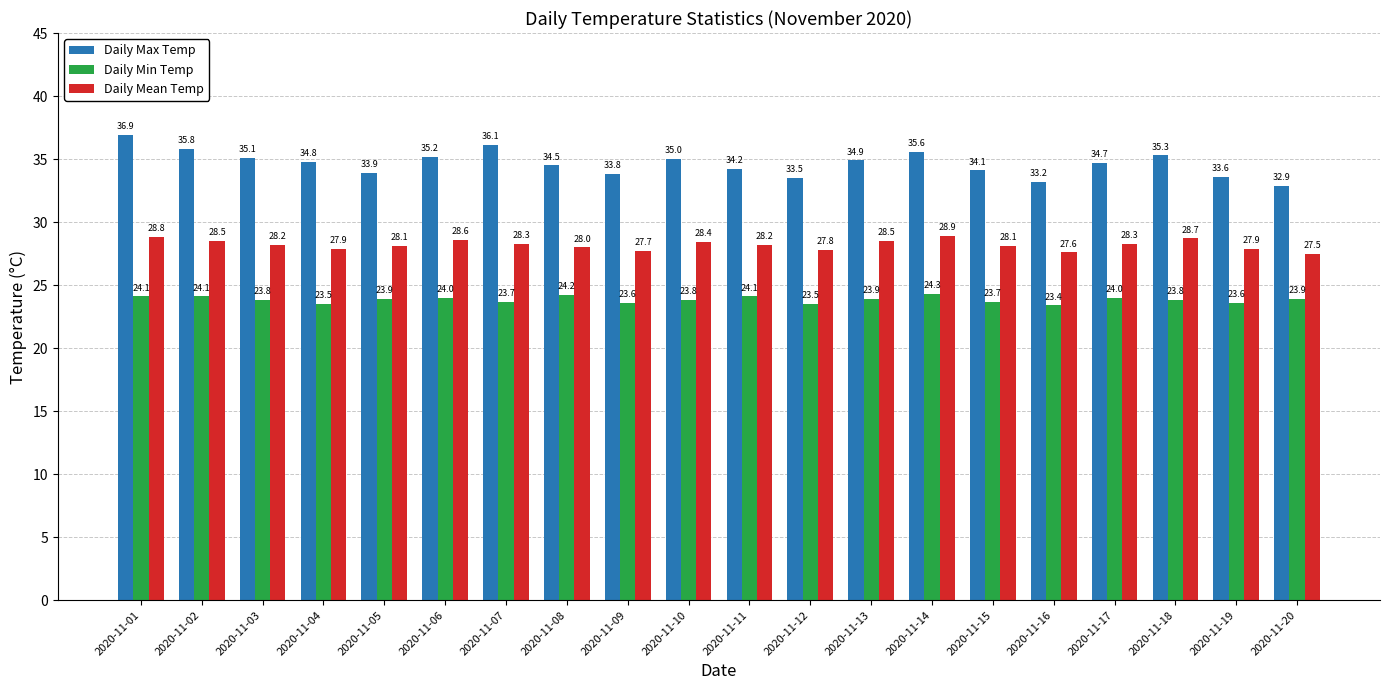

What are all the series names shown in the legend?

Daily Max Temp, Daily Min Temp, Daily Mean Temp